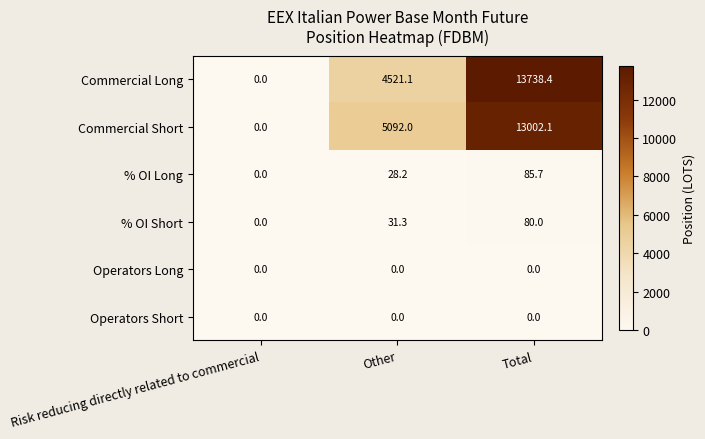

At which category is the sum across all series the highest?

Total